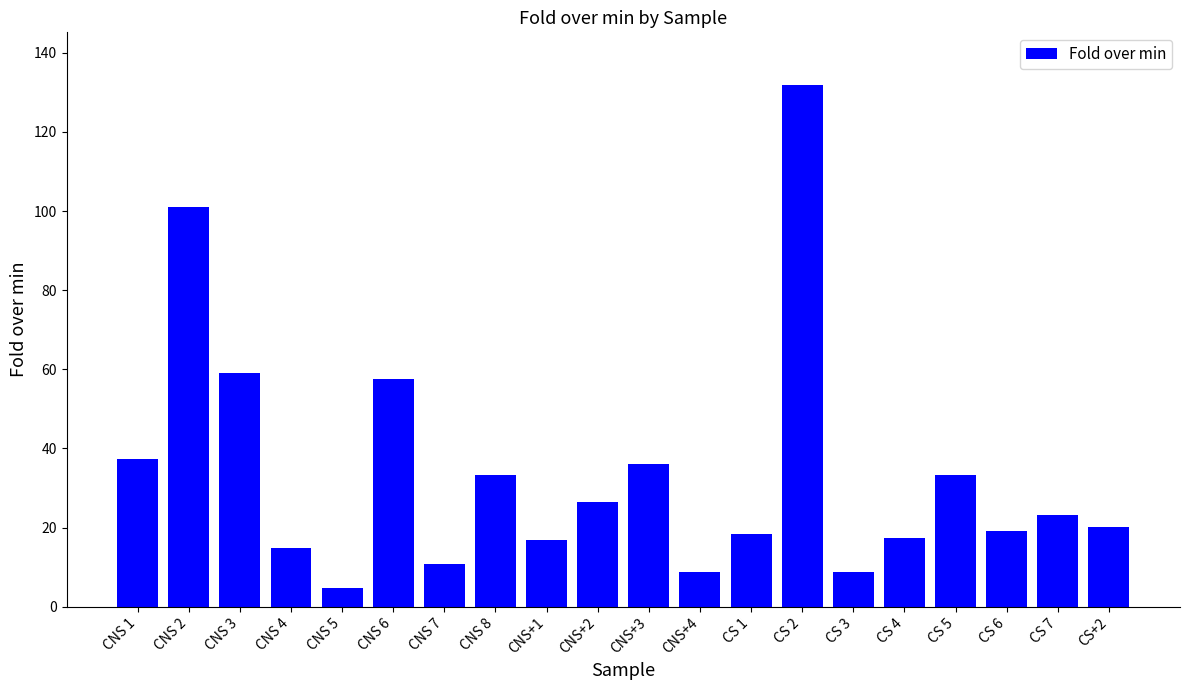

True or false: the data shows 8.8 at CNS+4.

True